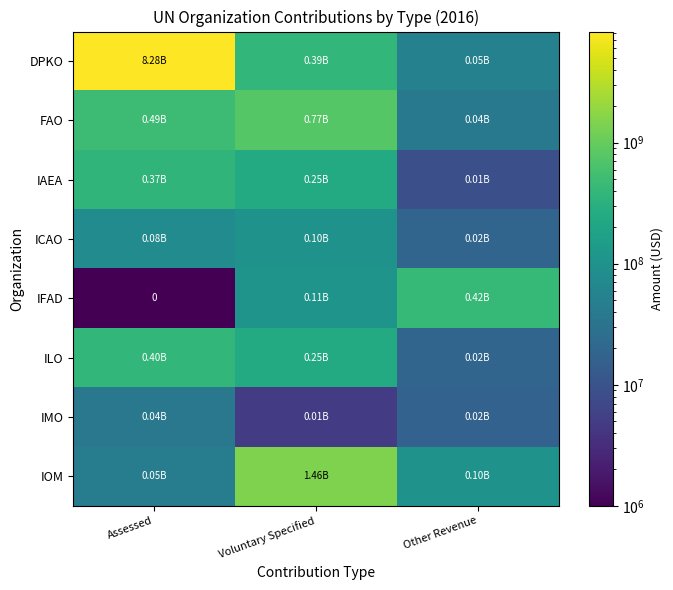

What is the maximum value shown in the chart?

8282141000